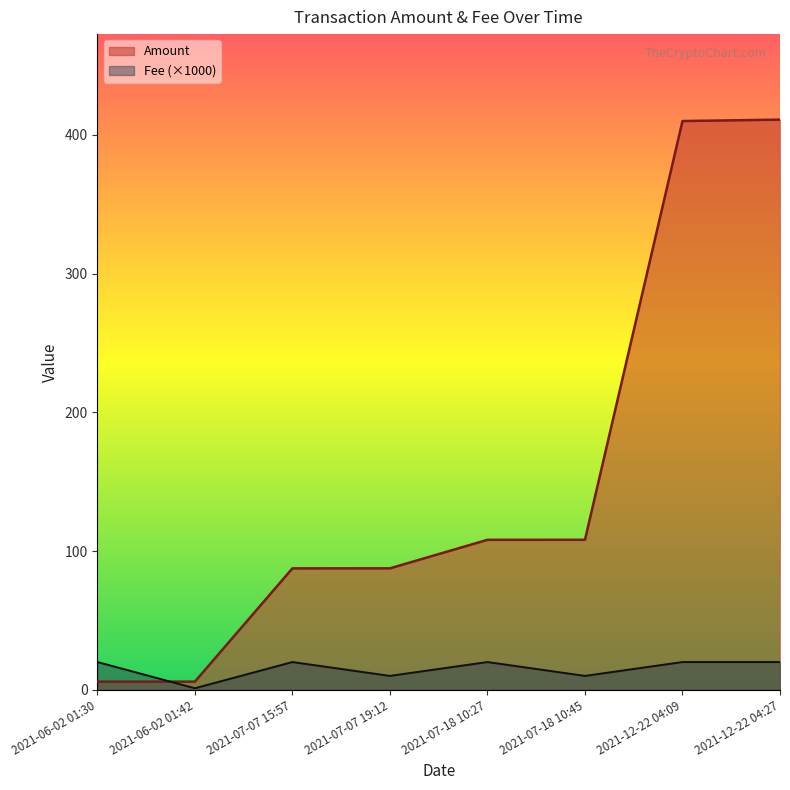

After their last crossing, which series has the higher values: Amount or Fee?

Amount